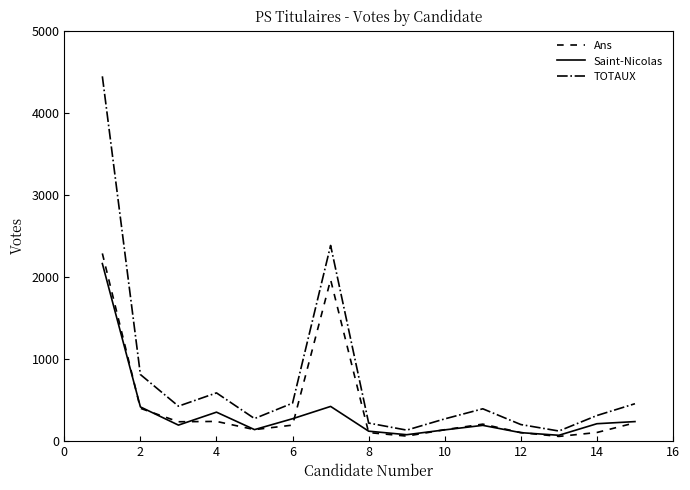

Which series has the largest total across all categories?

TOTAUX